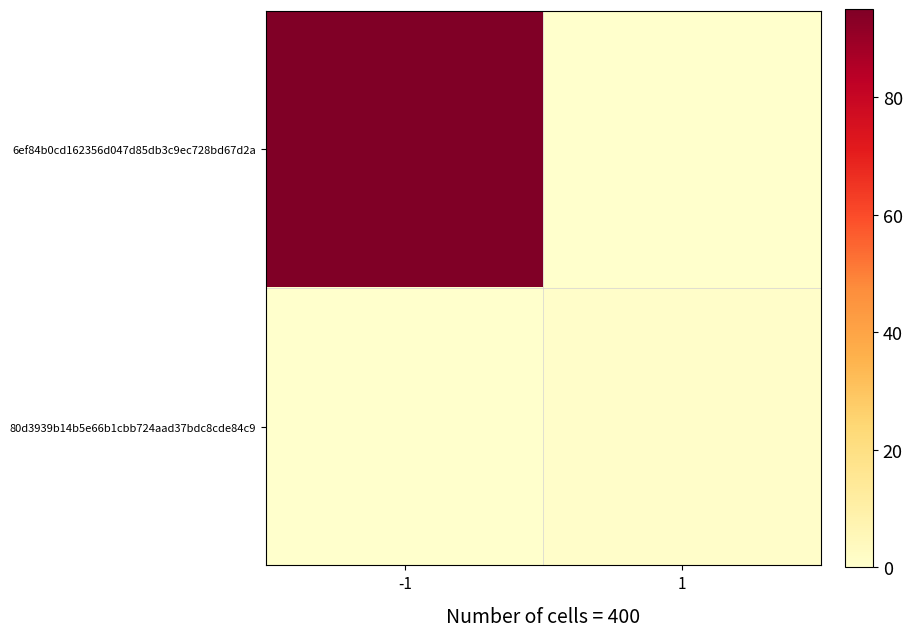

At how many categories does at least one series exceed 53?

1